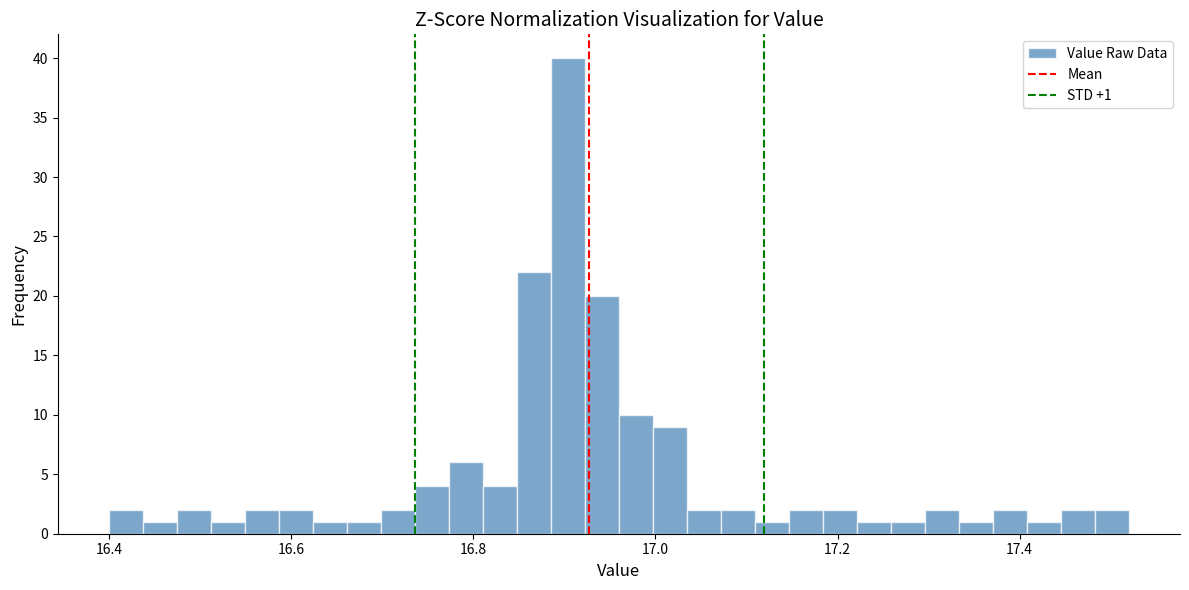

Around what value on the x-axis is the tallest bar? Give the approximate position of its centre, as read against the axis.

16.90